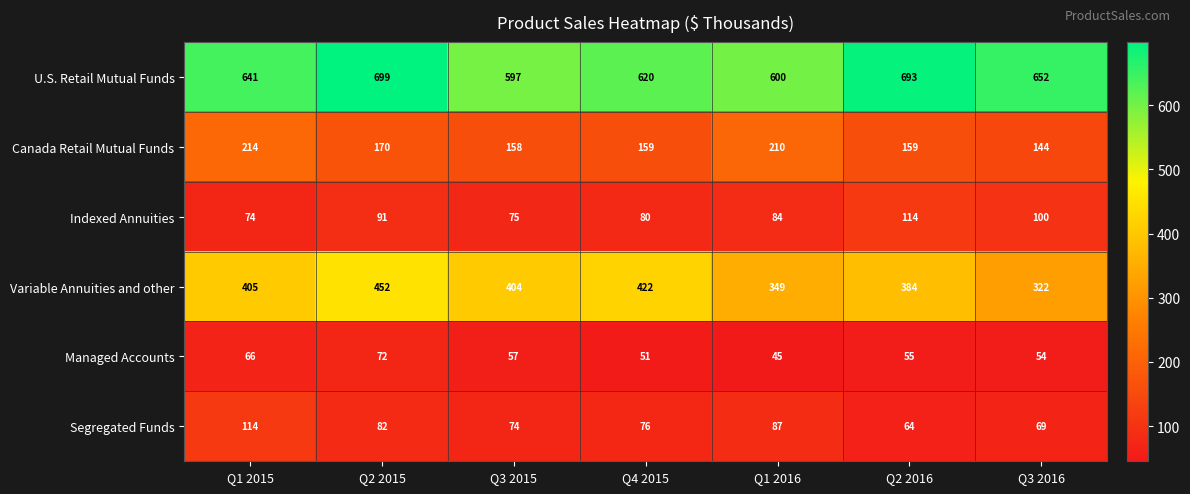

At which label is Segregated Funds closest to 89?

Q1 2016